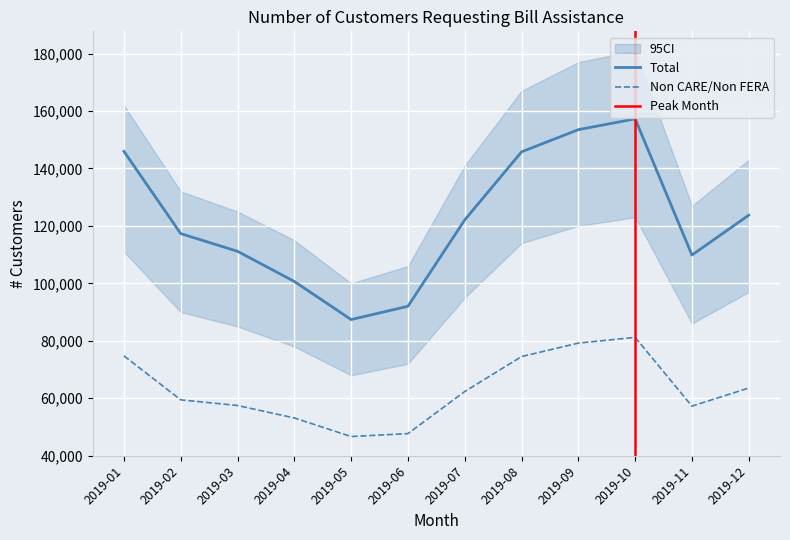

True or false: Total and Non CARE/Non FERA intersect in this chart.

False